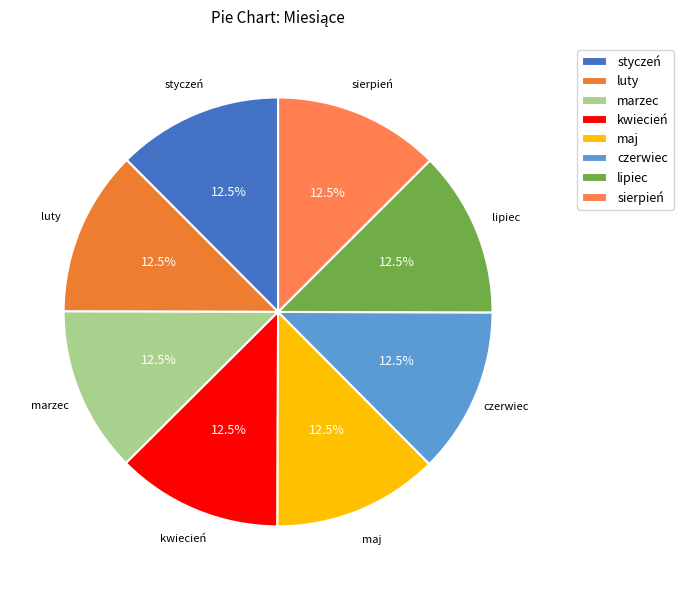

What percentage is NOT represented by czerwiec?

87.5%